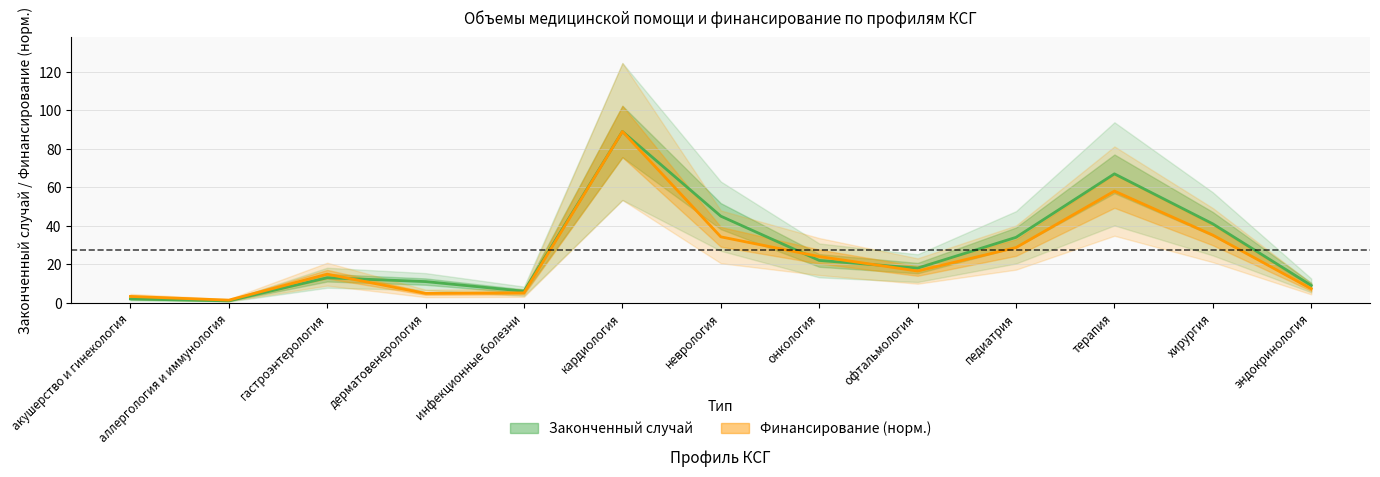

List the series in order of their overall mean, highest first.

Законченный случай, Финансирование (норм.)